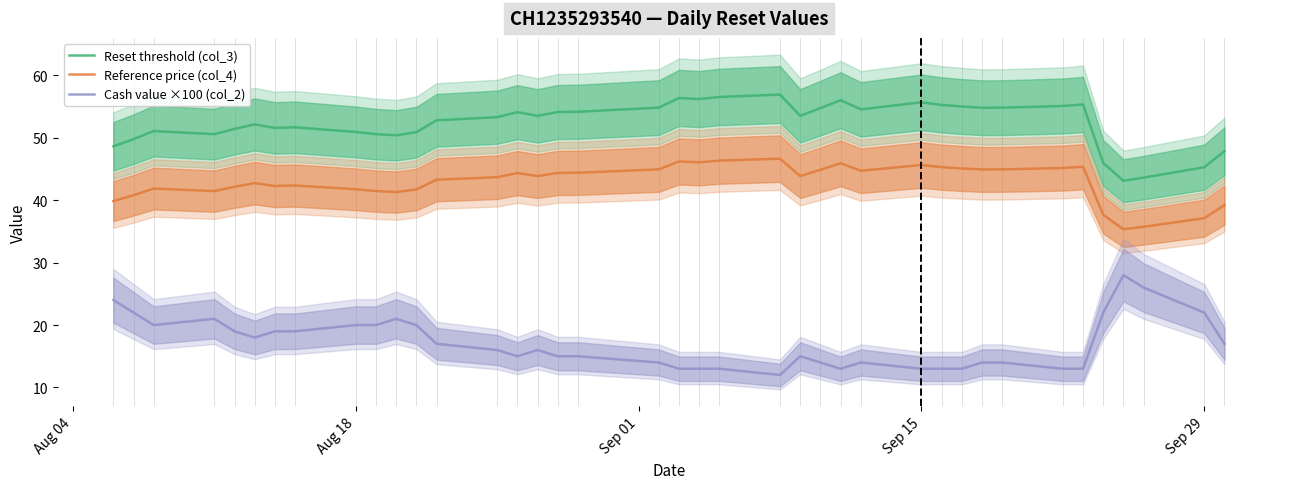

True or false: Reset threshold (col_3) and Reference price (col_4) cross at least once.

False